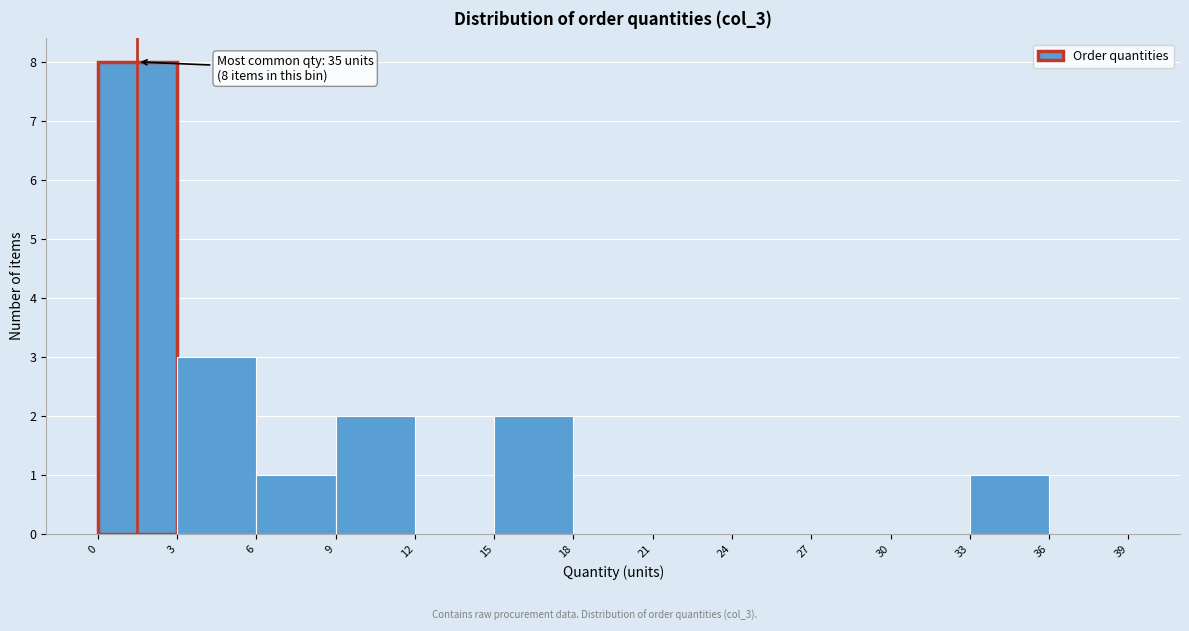

Which range on the x-axis has the tallest bar?

0 to 3